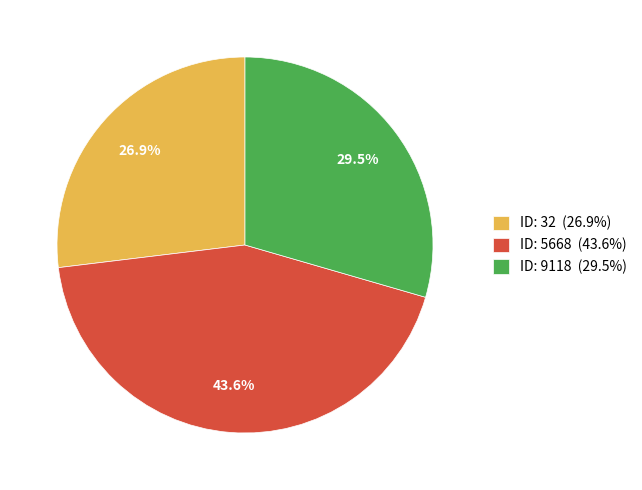

Is ID: 5668 (43.6%) the majority of the pie?

No